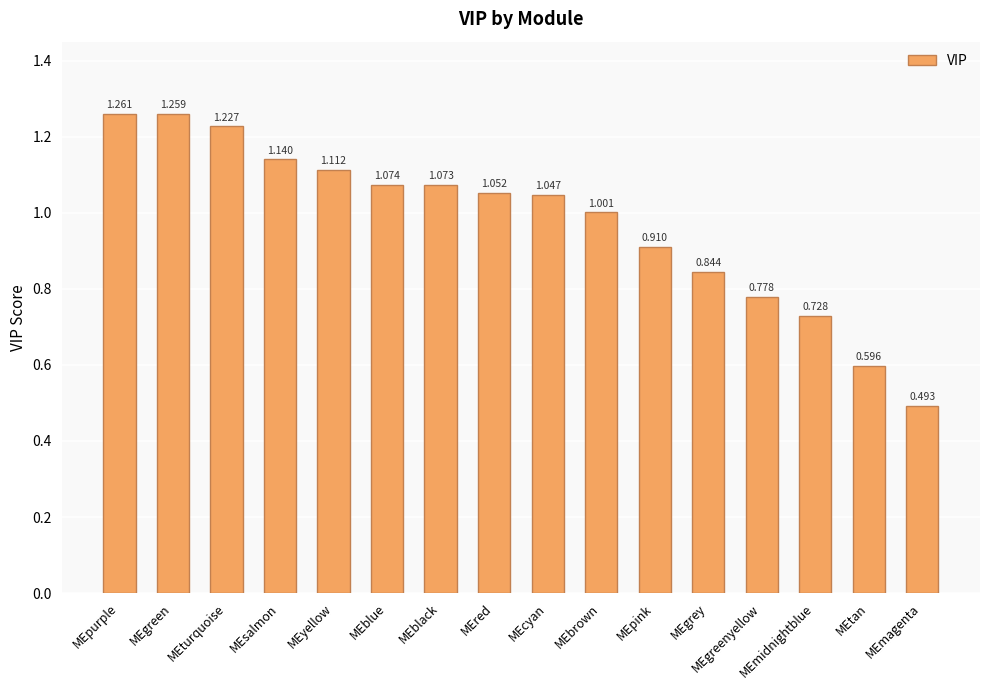

List the labels in order of value, smallest first.

MEmagenta, MEtan, MEmidnightblue, MEgreenyellow, MEgrey, MEpink, MEbrown, MEcyan, MEred, MEblack, MEblue, MEyellow, MEsalmon, MEturquoise, MEgreen, MEpurple